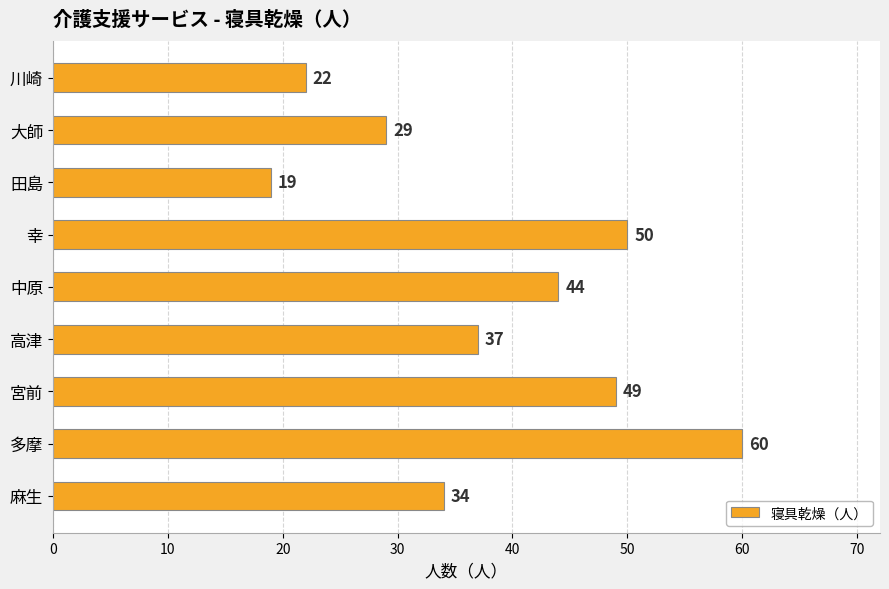

What is the sum of all values?

344